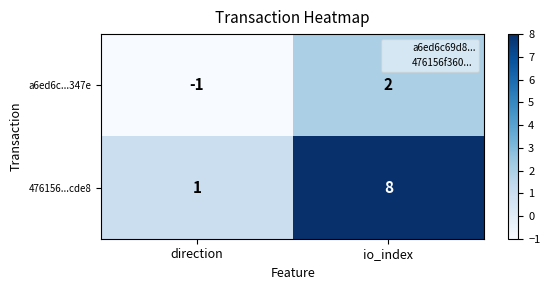

What is the minimum value shown in the chart?

-1